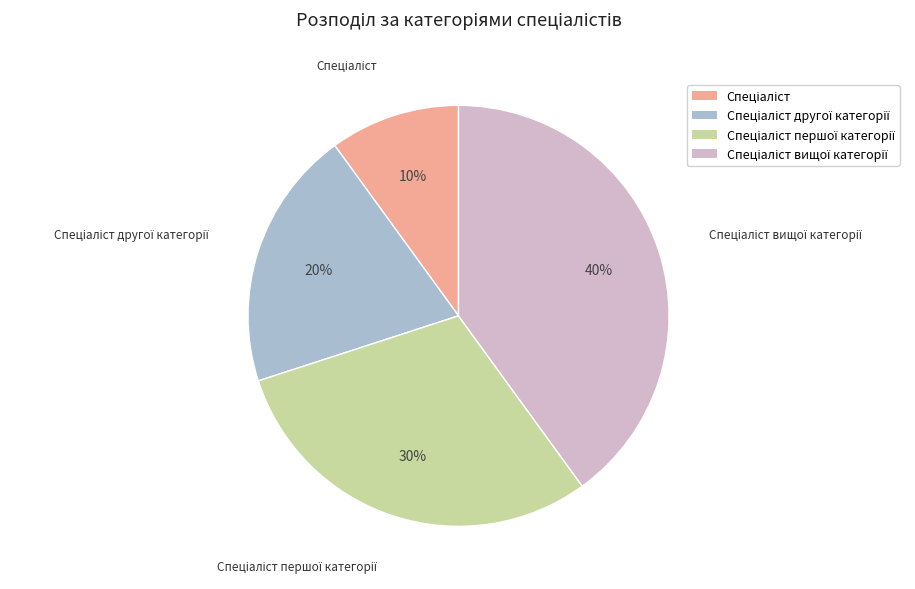

To the nearest percent, what is the average slice percentage?

25%